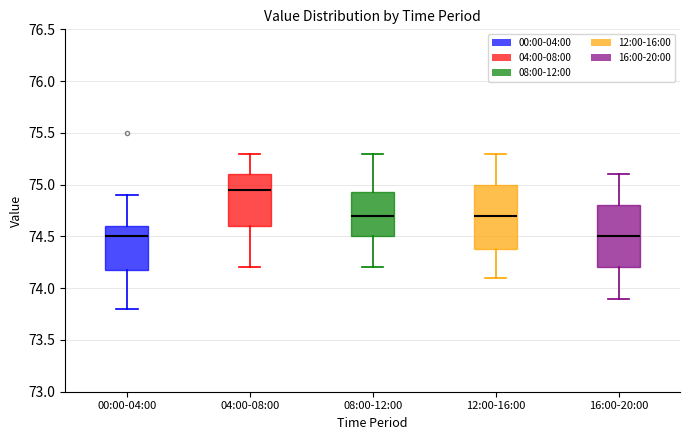

Reading left to right, transcribe this box plot: for each box, give where its median line is, the range the box spans, and where its two whiskers end, as read against the y-axis. The values are not printed on the chart, so give them approximately, as read against the axis.

00:00-04:00: median 74.50, box 74.20 to 74.60, whiskers 73.80 to 74.90
04:00-08:00: median 74.95, box 74.60 to 75.10, whiskers 74.20 to 75.30
08:00-12:00: median 74.70, box 74.50 to 74.95, whiskers 74.20 to 75.30
12:00-16:00: median 74.70, box 74.40 to 75.00, whiskers 74.10 to 75.30
16:00-20:00: median 74.50, box 74.20 to 74.80, whiskers 73.90 to 75.10